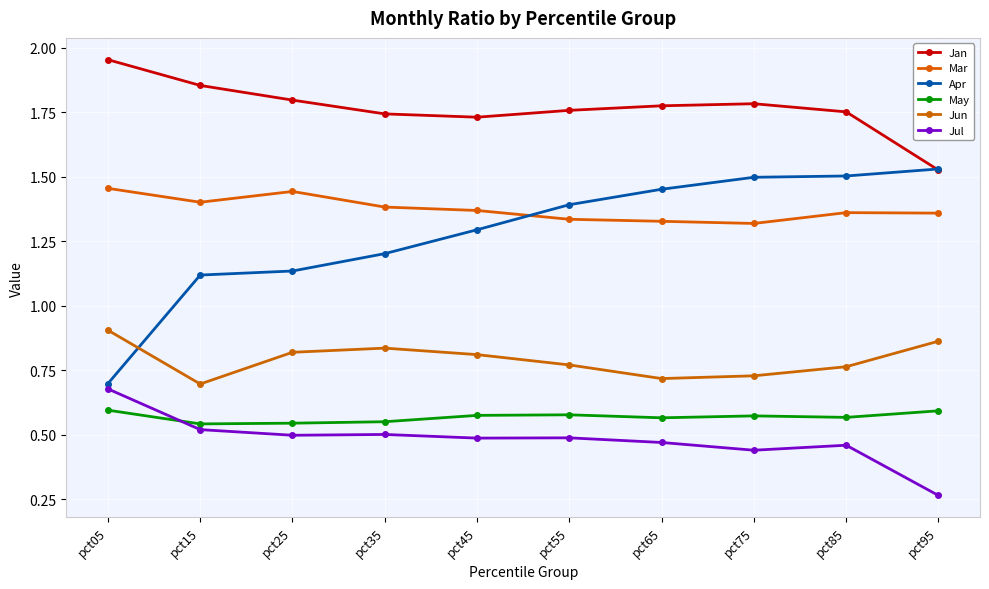

Which series has the widest spread of values?

Apr